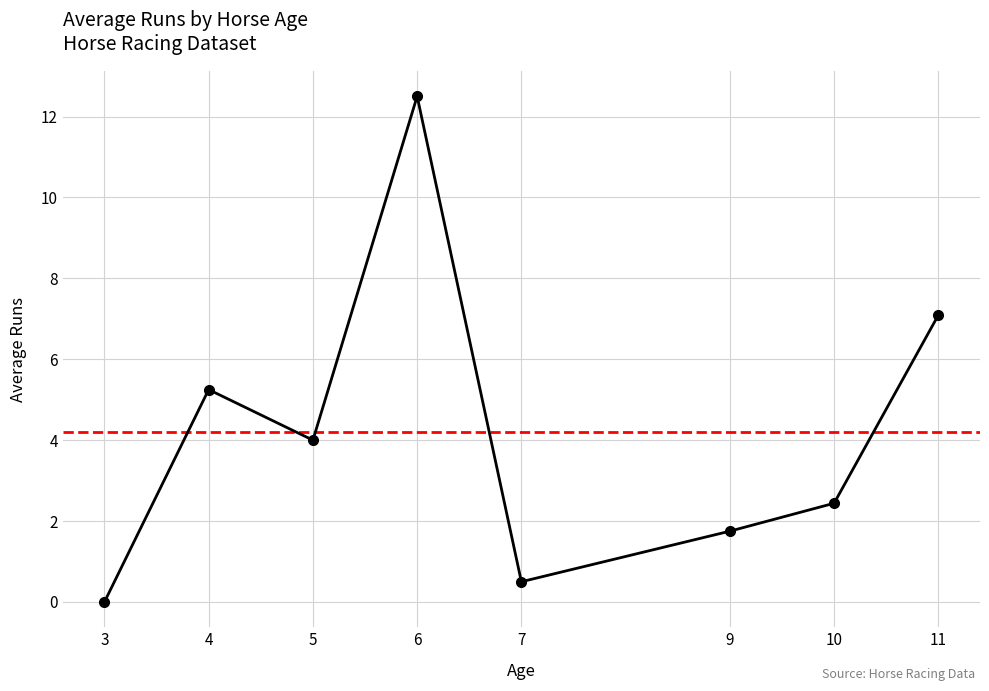

Where does the data first go above 4?

4